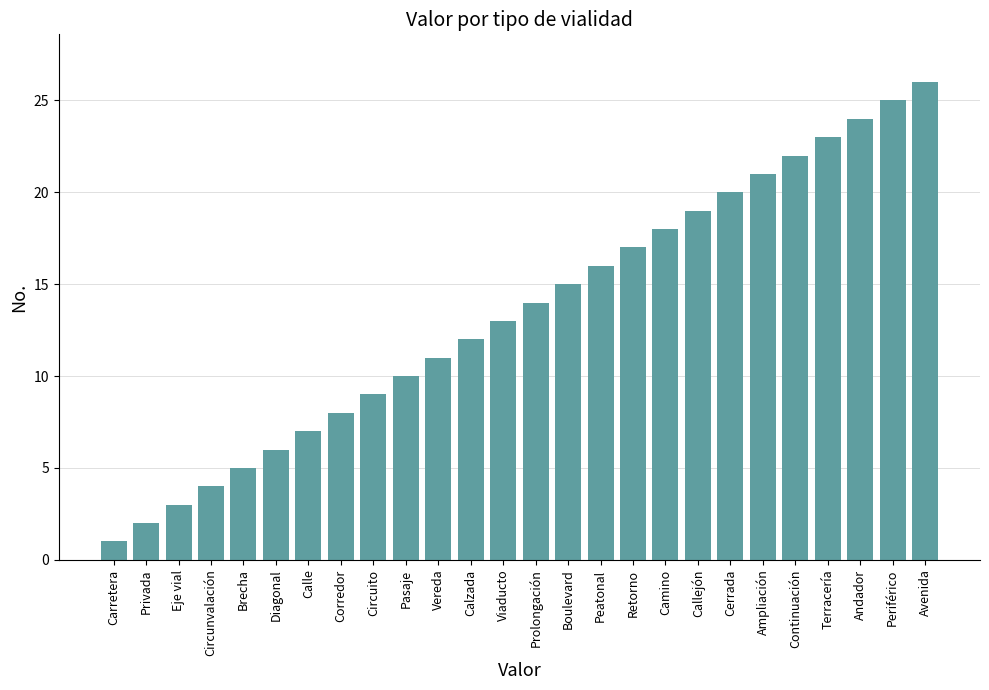

What is the ratio of the value at Camino to the value at Cerrada?

0.9